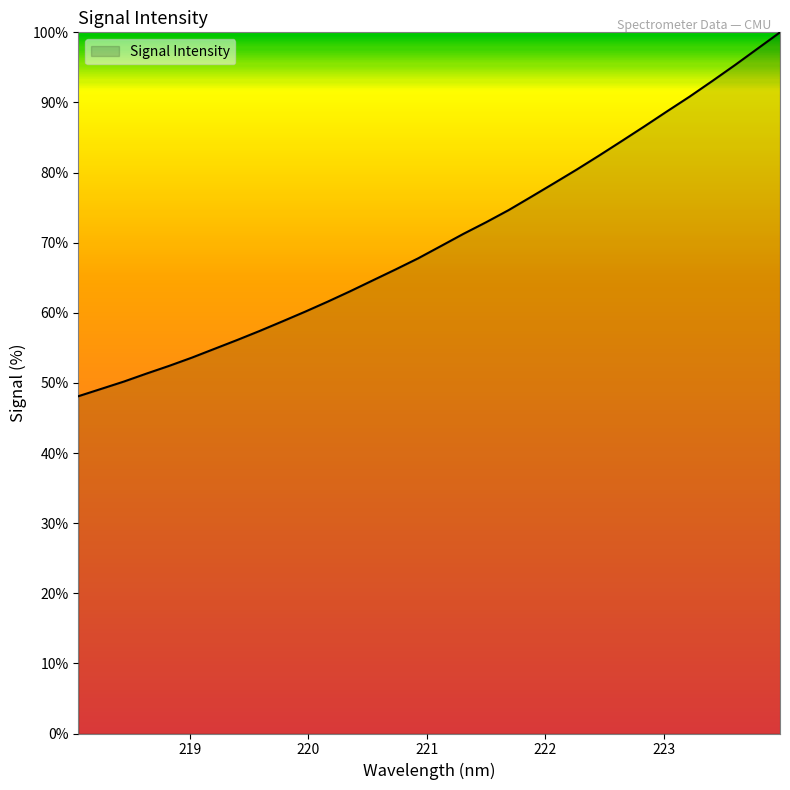

What is the smallest value displayed?

48.1